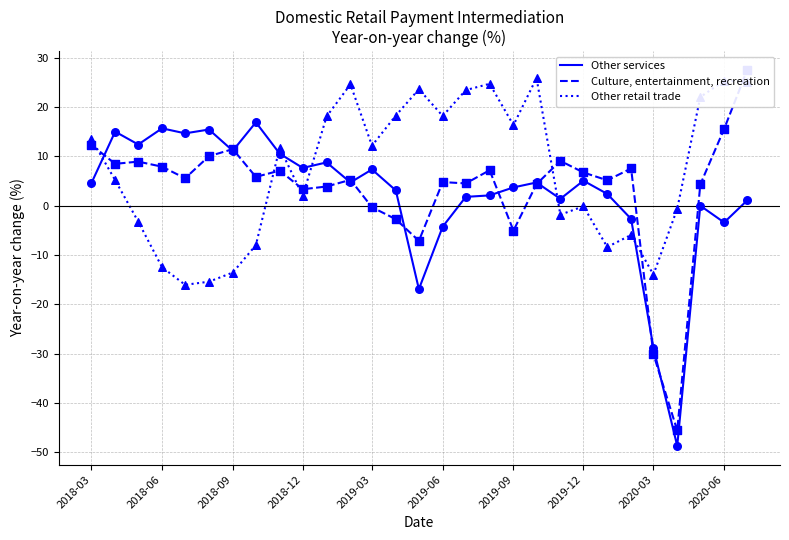

What is the highest value of the Other services series?

16.9